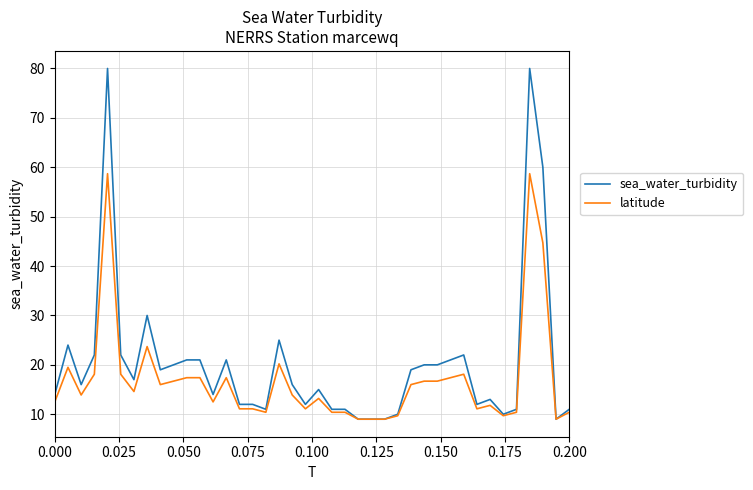

What are all the series names shown in the legend?

sea_water_turbidity, latitude